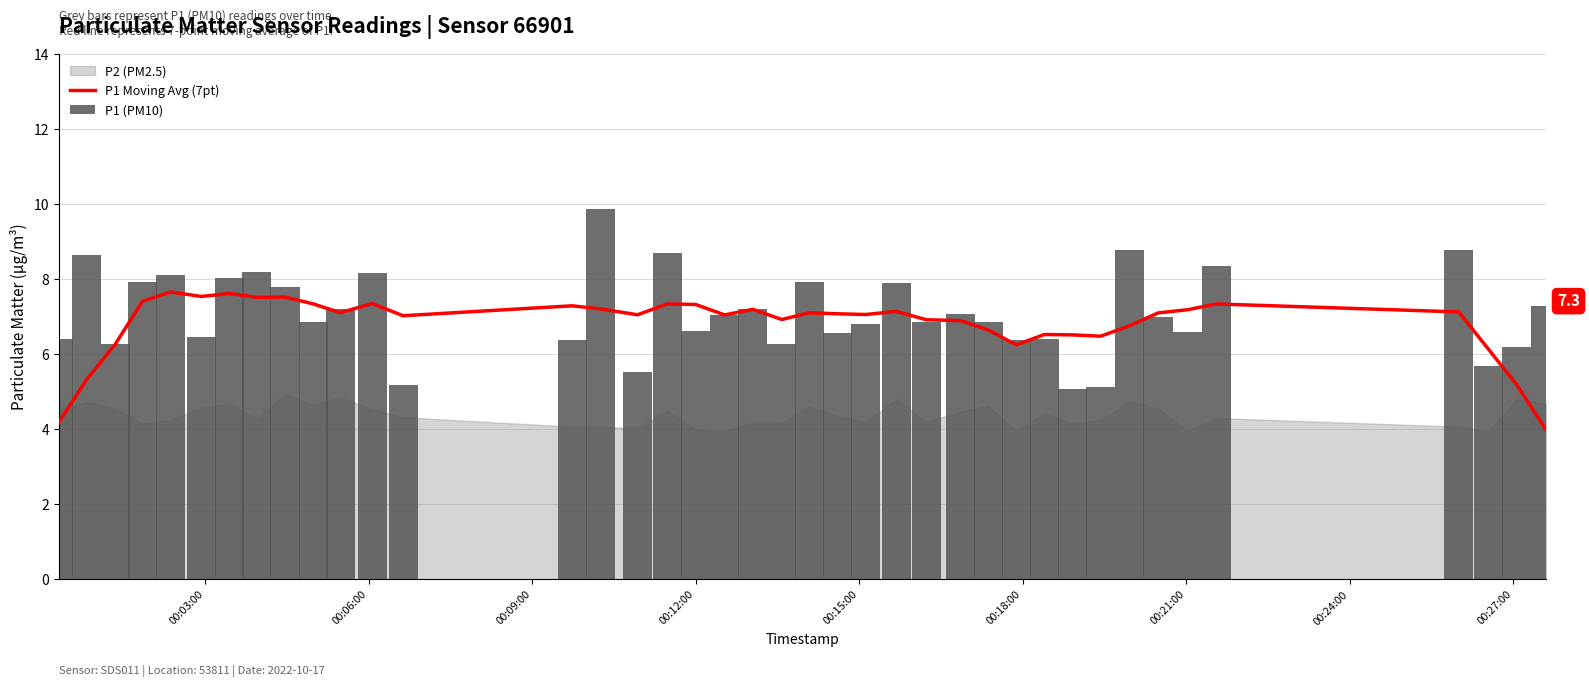

What is the total value across all series at 00:12:00?

14.0